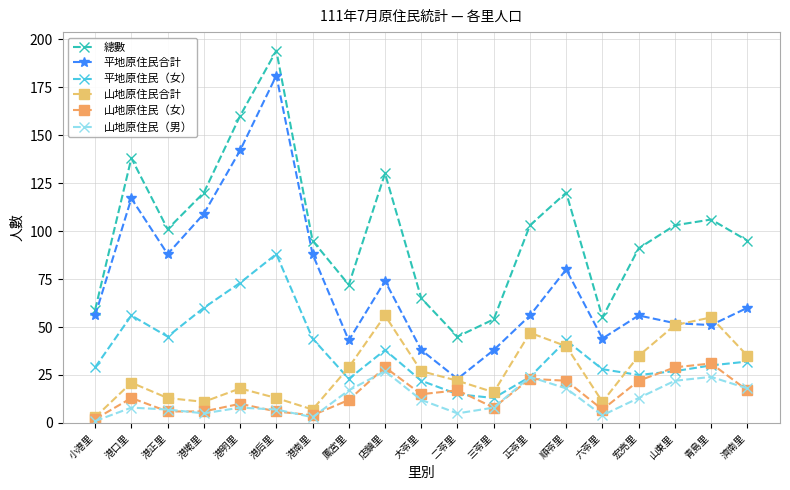

Where is the first local minimum for 平地原住民合計?

港正里